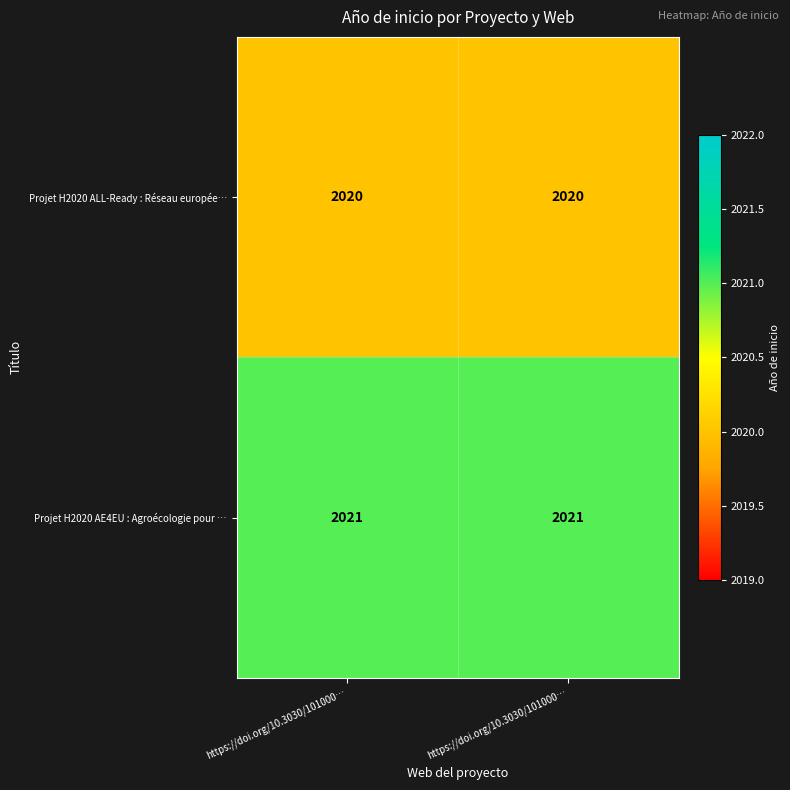

Count the number of categories in the chart.

2